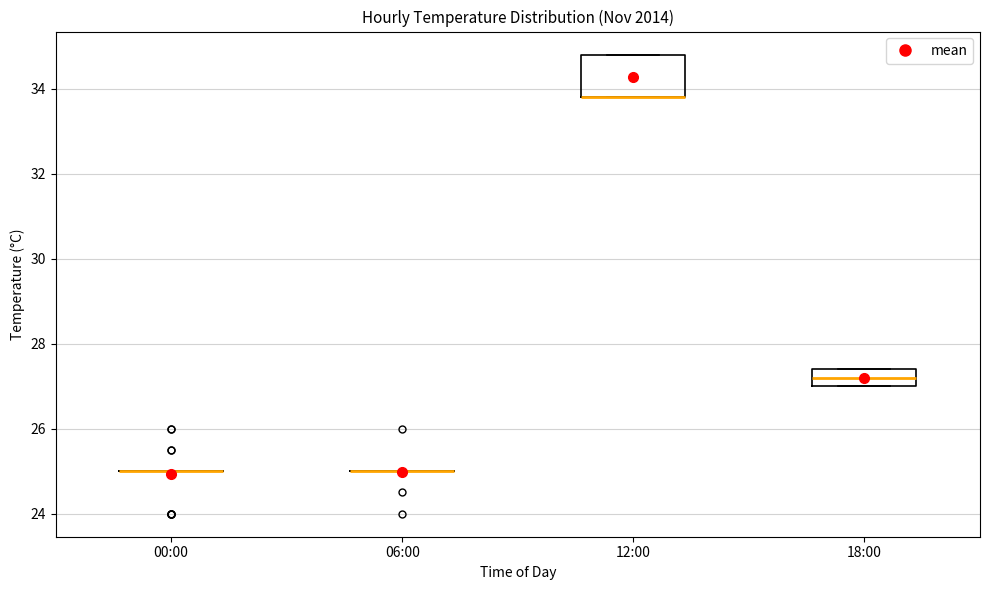

Which box is the tallest, from its lower edge to its upper edge?

12:00